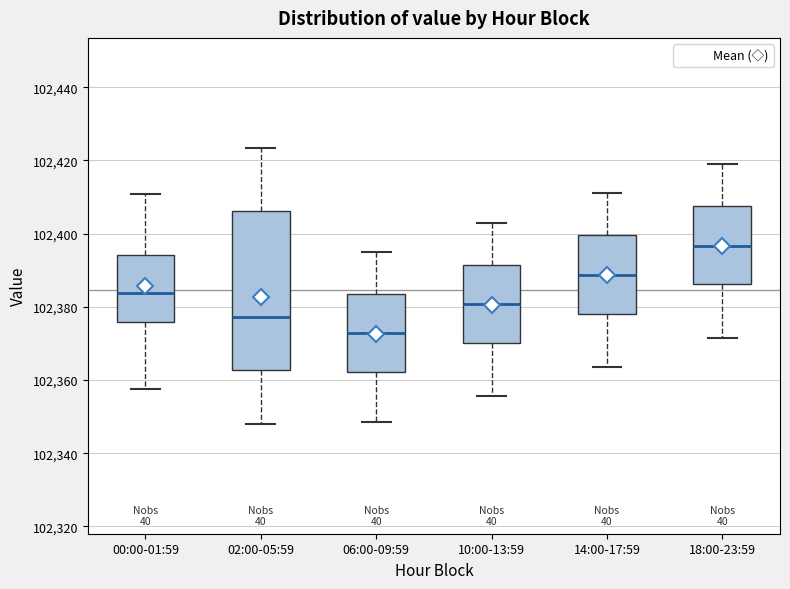

Reading left to right, transcribe this box plot: for each box, give where its median line is, the range the box spans, and where its two whiskers end, as read against the y-axis. The values are not printed on the chart, so give them approximately, as read against the axis.

00:00-01:59: median 102384, box 102376 to 102394, whiskers 102358 to 102410
02:00-05:59: median 102378, box 102362 to 102406, whiskers 102348 to 102424
06:00-09:59: median 102372, box 102362 to 102384, whiskers 102348 to 102396
10:00-13:59: median 102380, box 102370 to 102392, whiskers 102356 to 102404
14:00-17:59: median 102388, box 102378 to 102400, whiskers 102364 to 102412
18:00-23:59: median 102396, box 102386 to 102408, whiskers 102372 to 102420